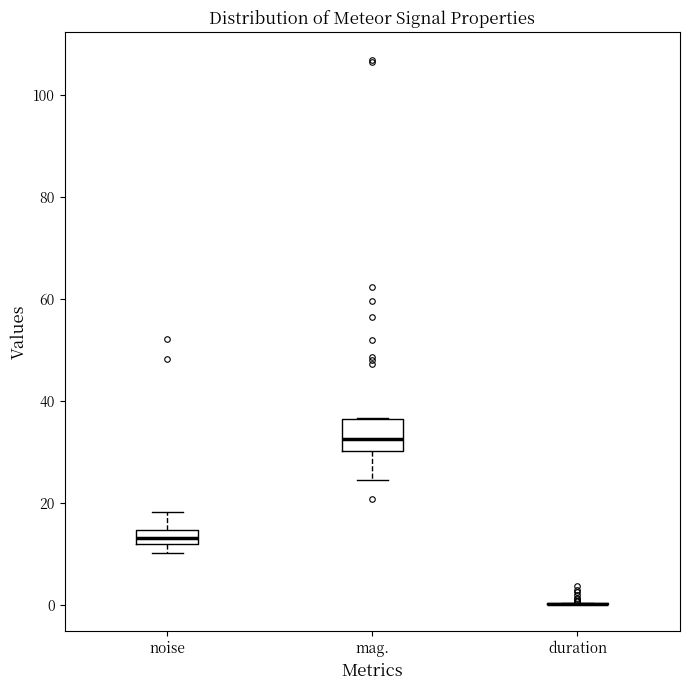

Comparing the boxes themselves (not the whiskers), which one is the tallest?

mag.